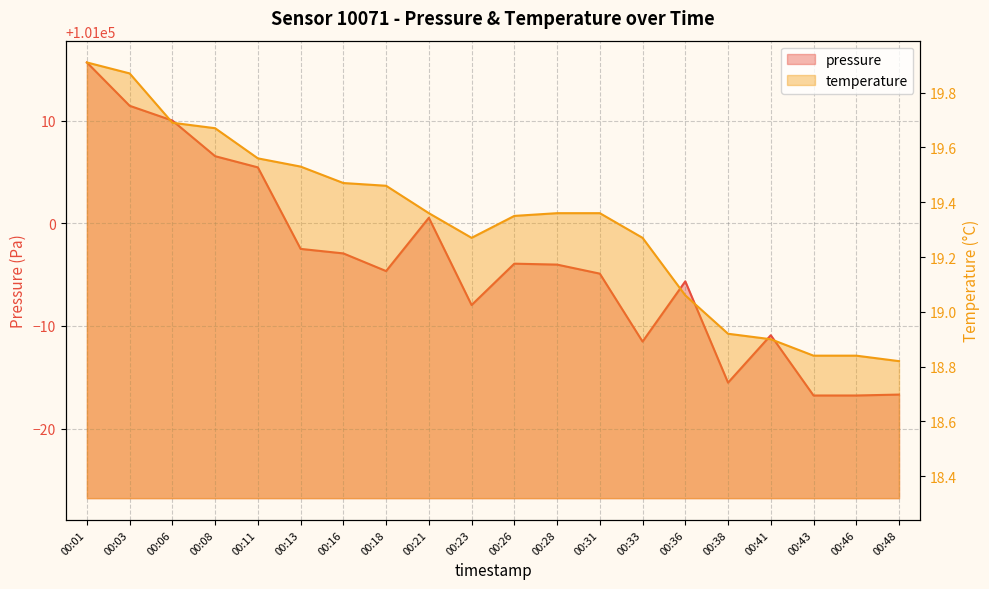

Is the value of temperature at 00:31 greater than the value of pressure at 00:08?

No